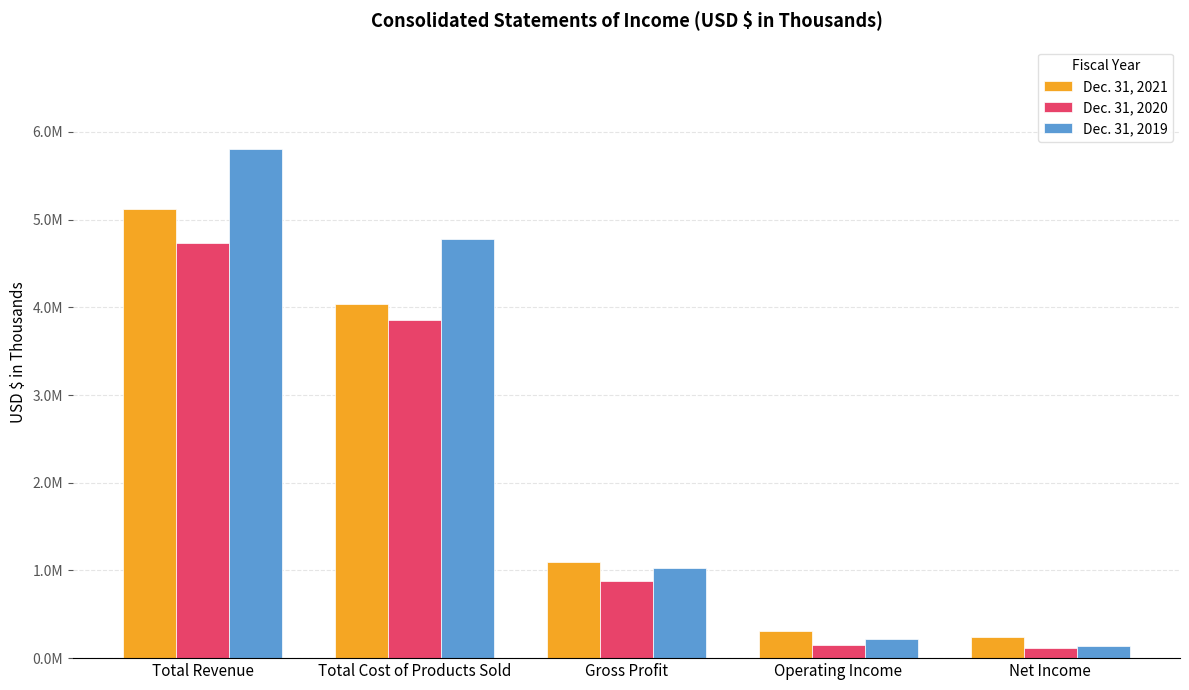

What is the maximum value for Dec. 31, 2019?

5809847